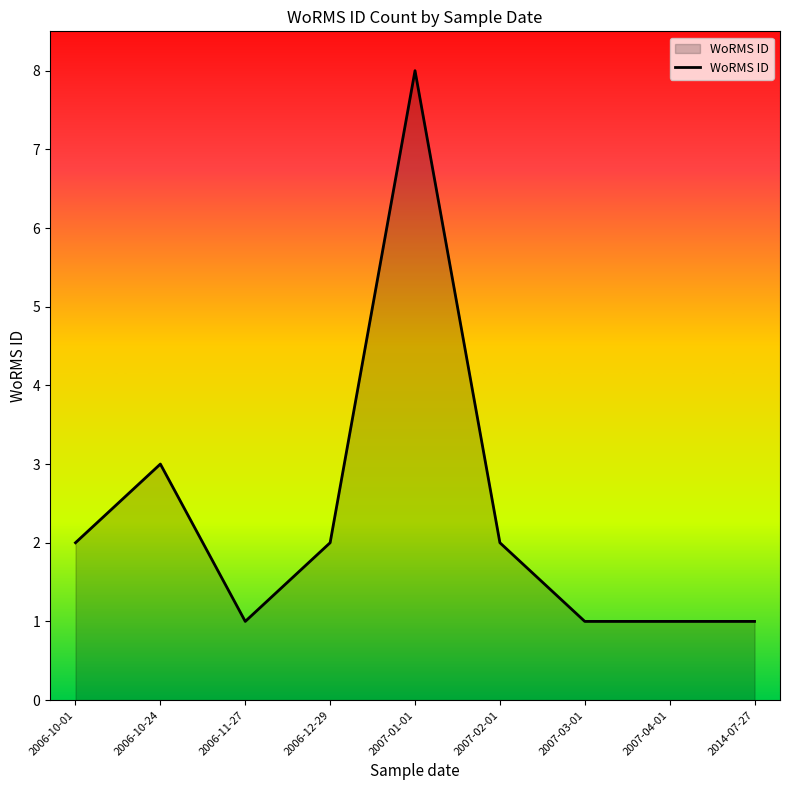

What position from the right is 2006-11-27?

7